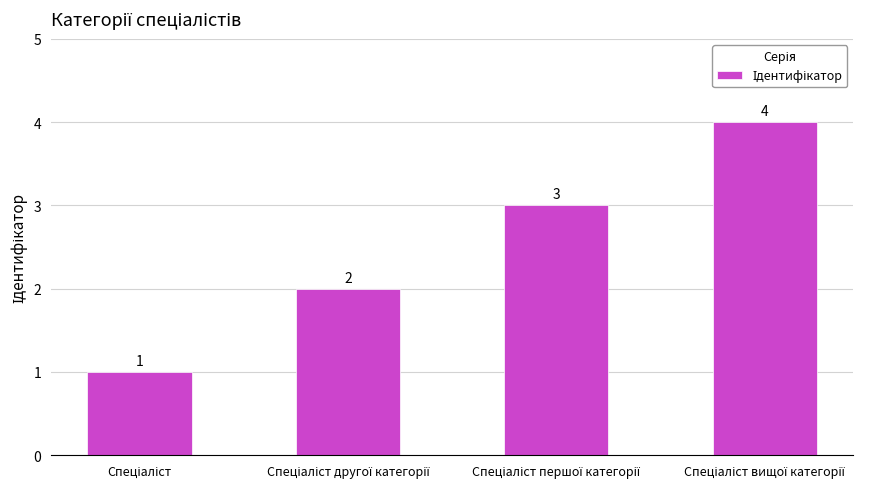

What is the maximum value shown in the chart?

4